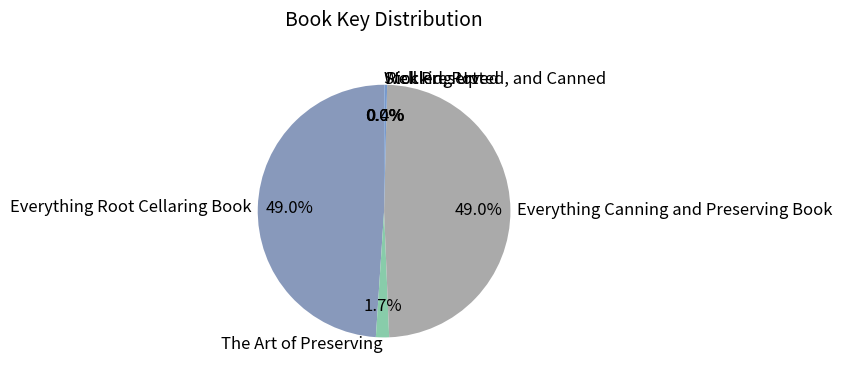

What percentage is NOT represented by The Art of Preserving?

98.3%